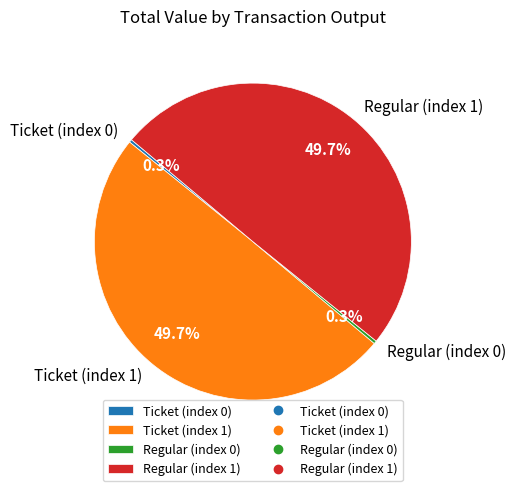

Is there any slice that represents more than half of the pie?

No